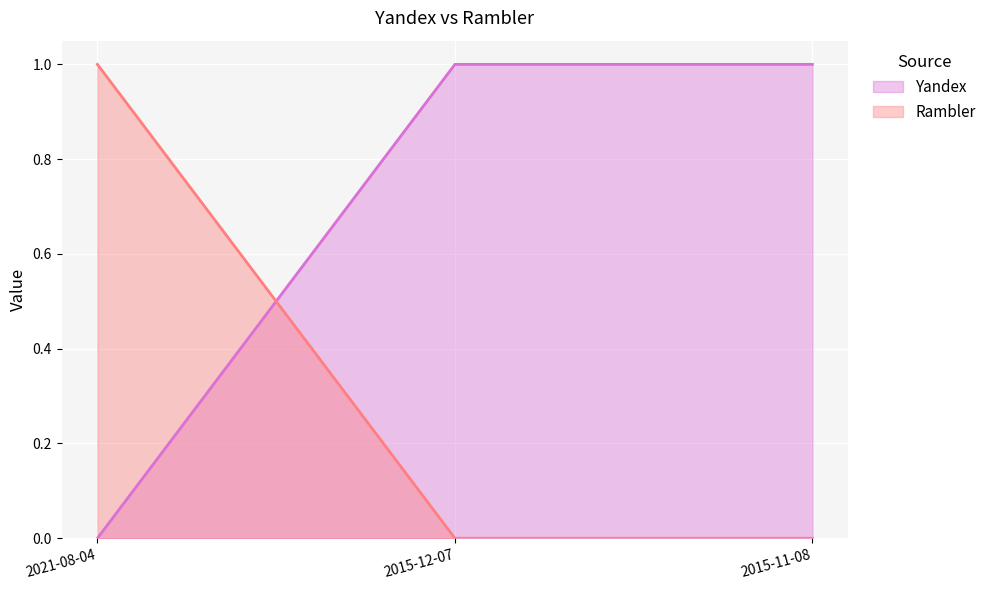

At how many categories does at least one series exceed 0?

3